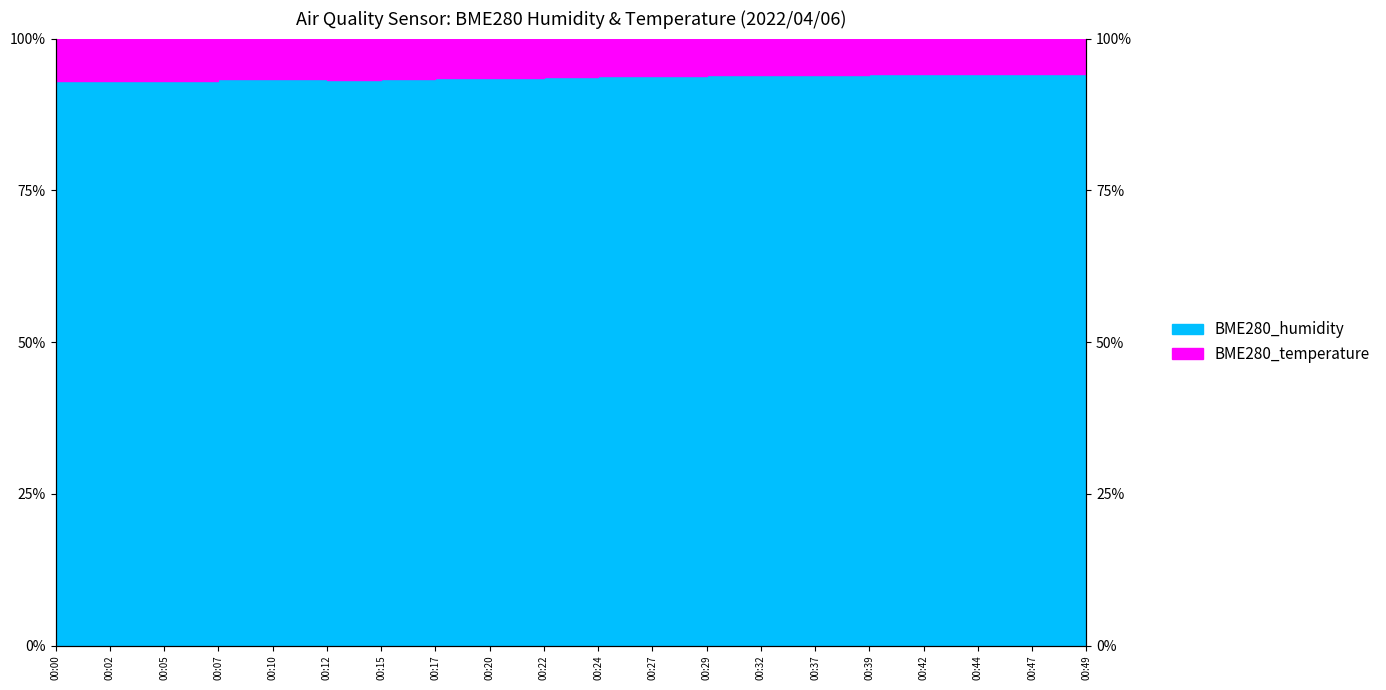

What value does the data have at 00:49?

94.2